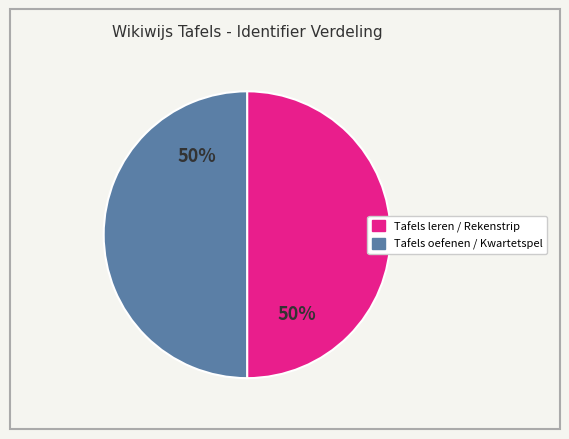

To the nearest percent, what is the average slice percentage?

50%